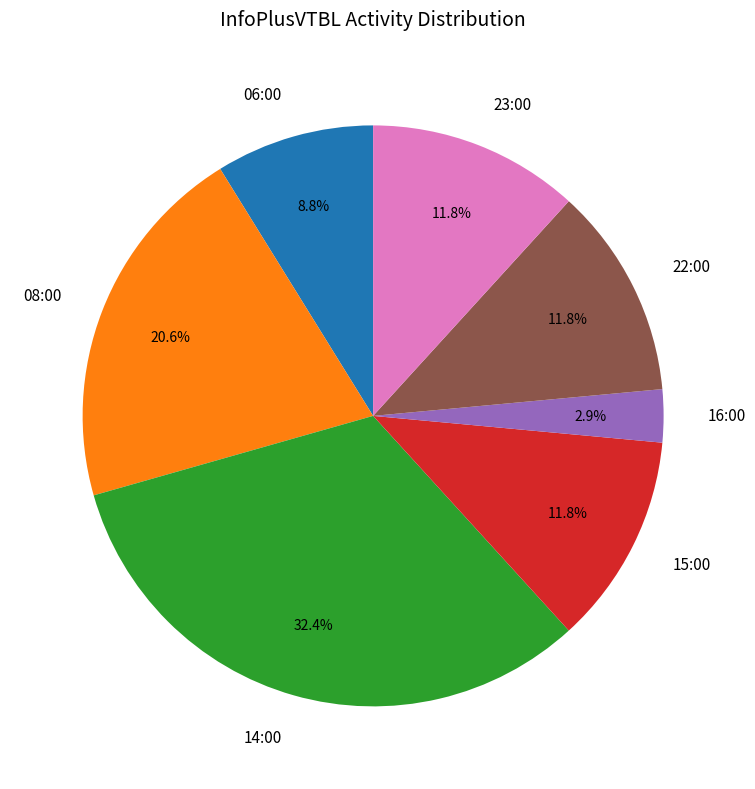

Which has a higher value, 16:00 or 23:00?

23:00